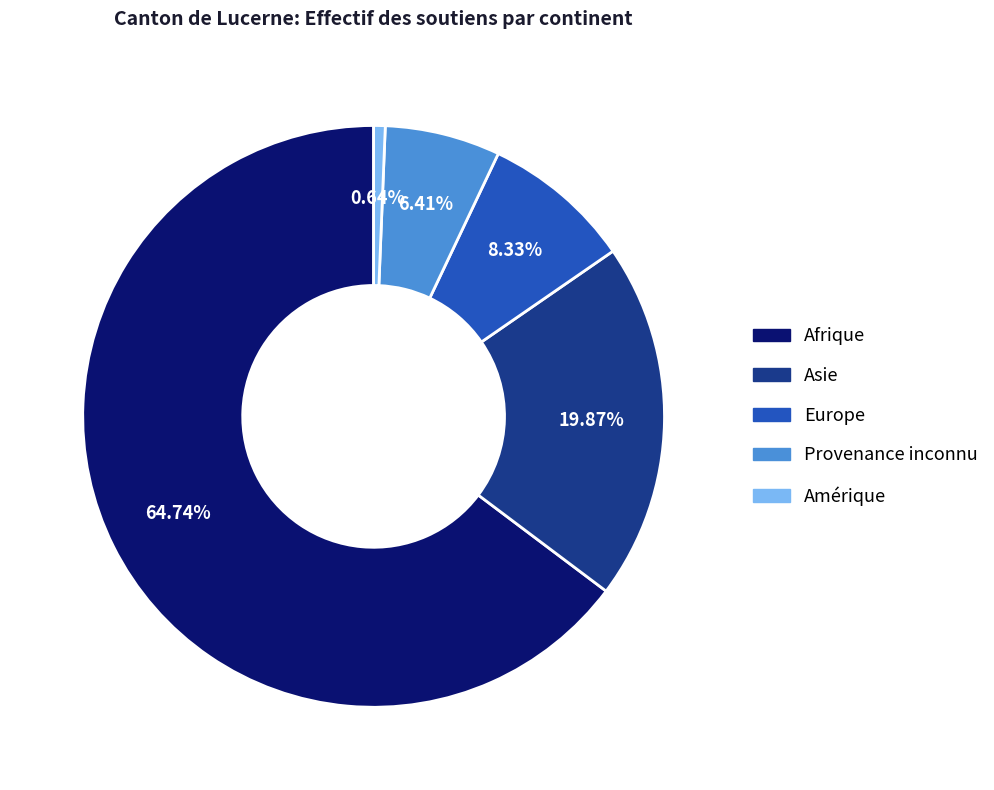

The Asie slice represents 20% of the pie. True or false?

True